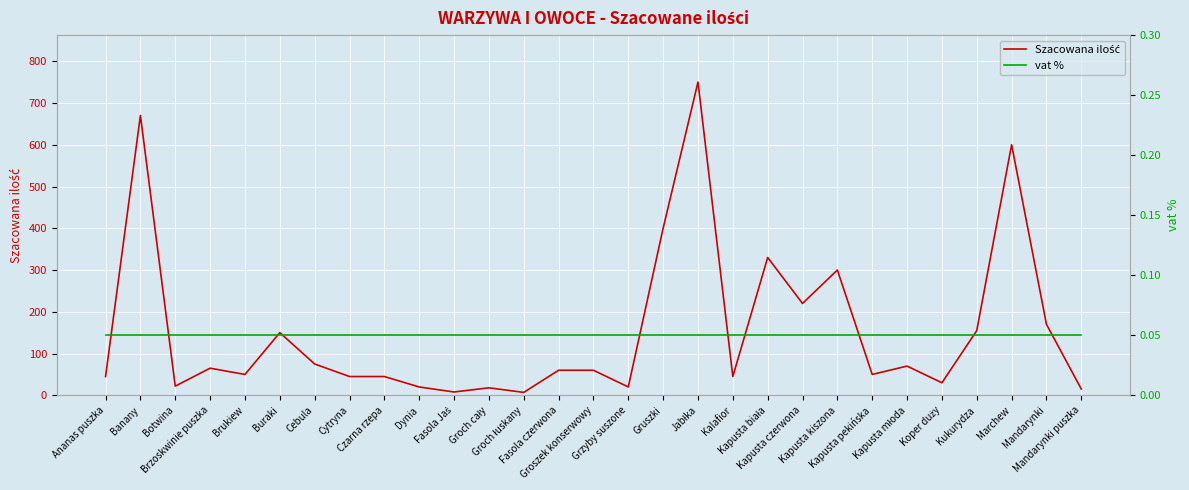

At which label does Szacowana ilość reach its minimum?

Groch łuskany